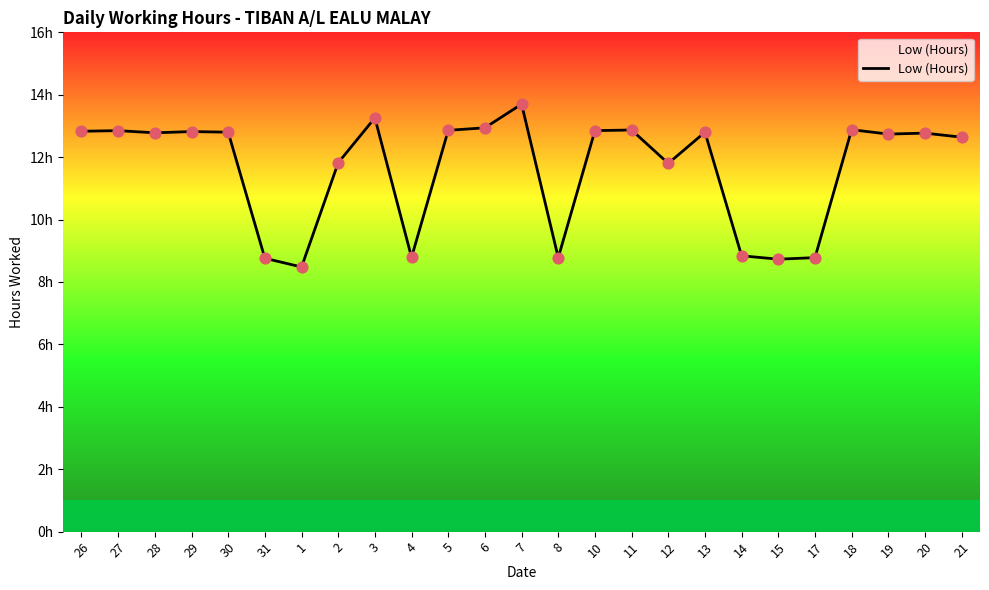

Approximately how many times larger is the value at 14 compared to 20?

0.7